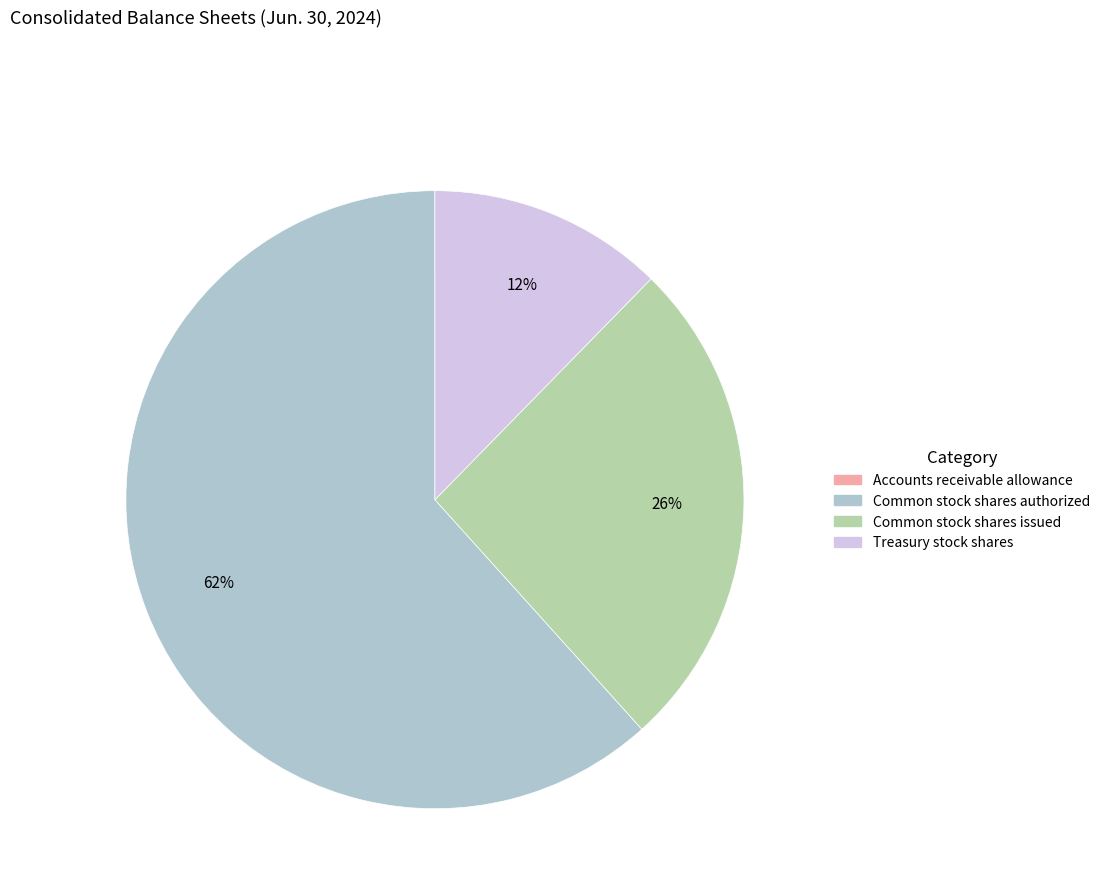

To the nearest percent, what is the difference between the Common stock shares issued and Common stock shares authorized slice percentages?

36%